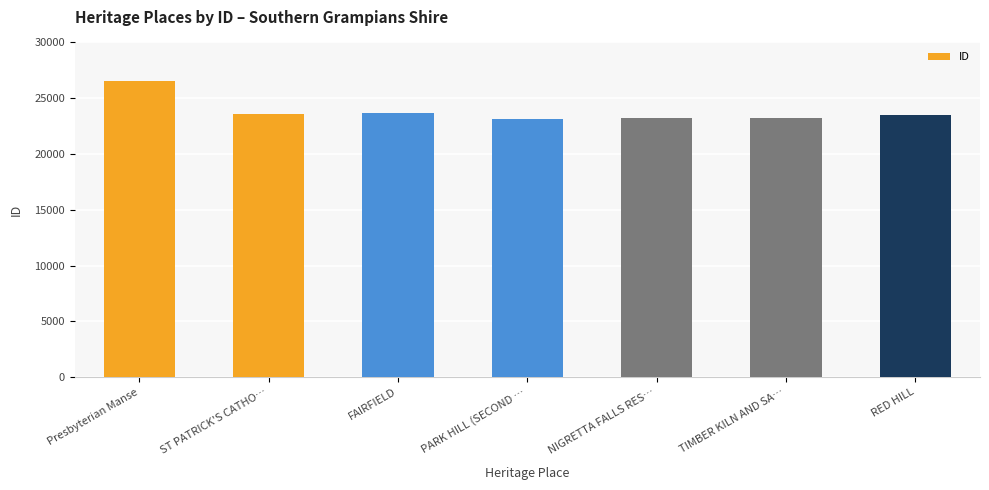

What is the change in value from ST PATRICK'S CATHO… to FAIRFIELD?

+100